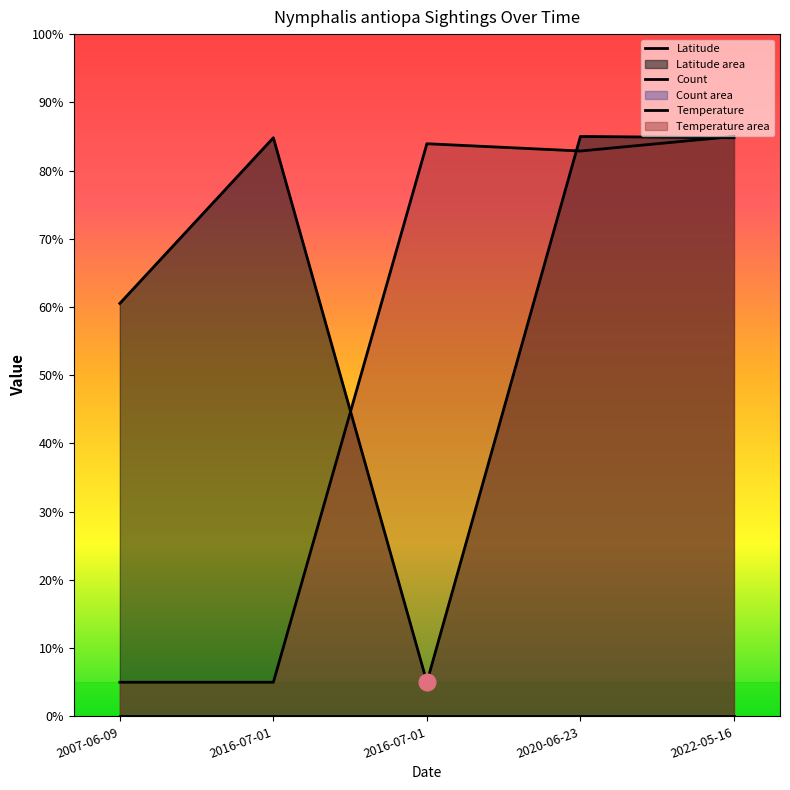

True or false: Temperature and Count cross at least once.

False